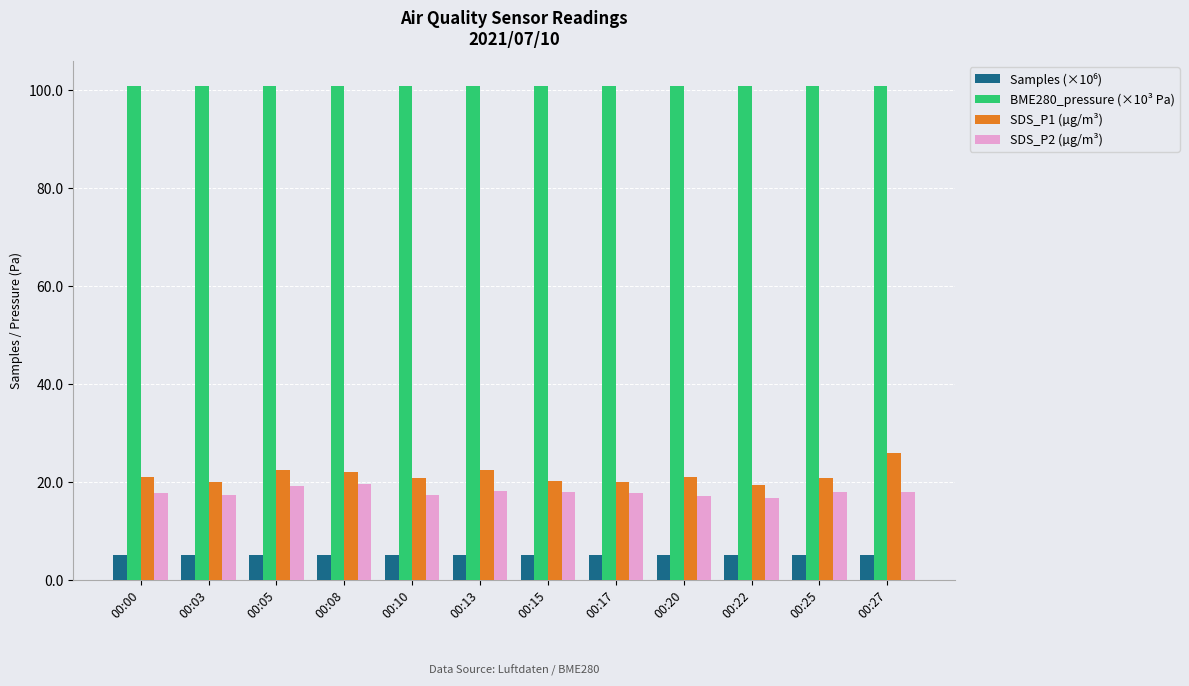

What is the minimum value shown in the chart?

5.0